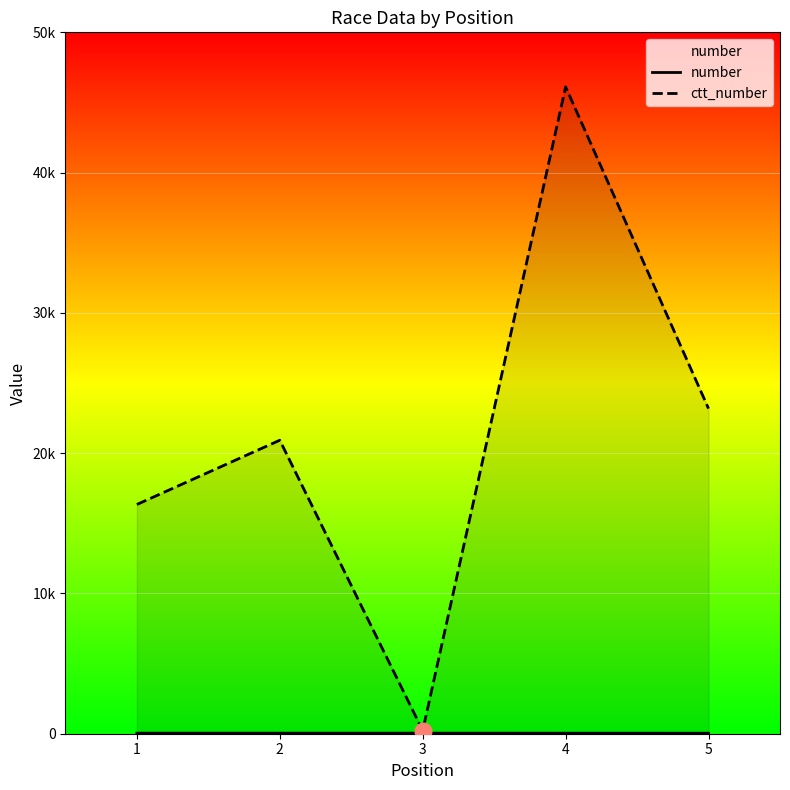

What is the difference between the highest and lowest values at 3?

182